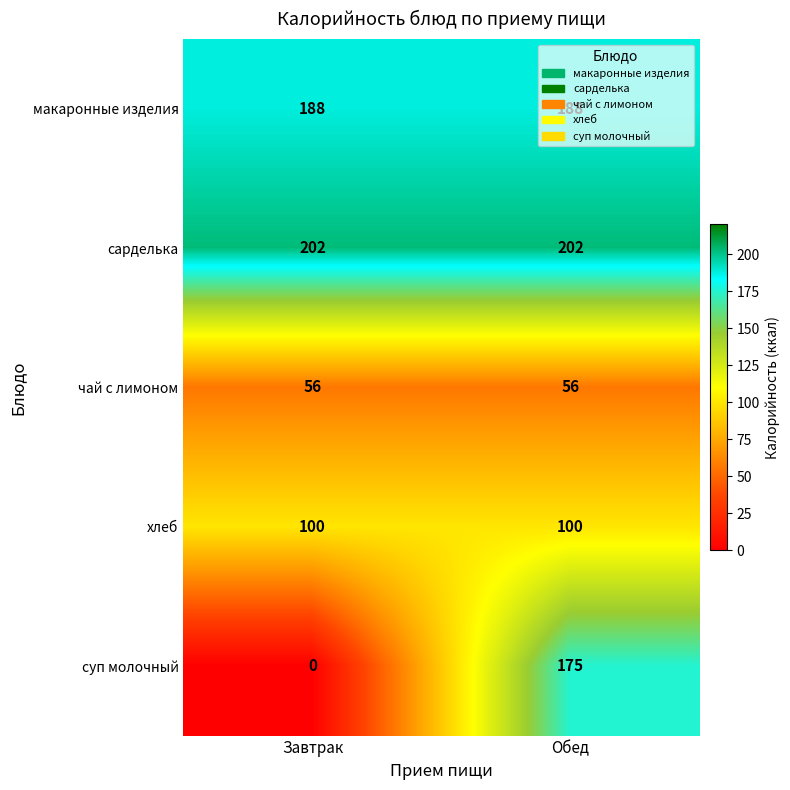

How many distinct data groups are displayed?

5